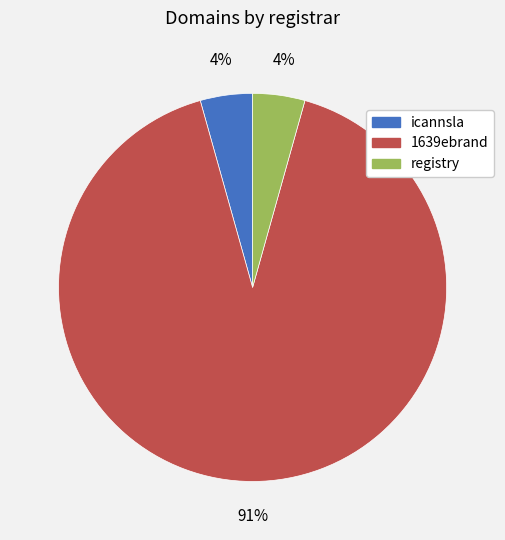

To the nearest percent, what is the average slice percentage?

33%